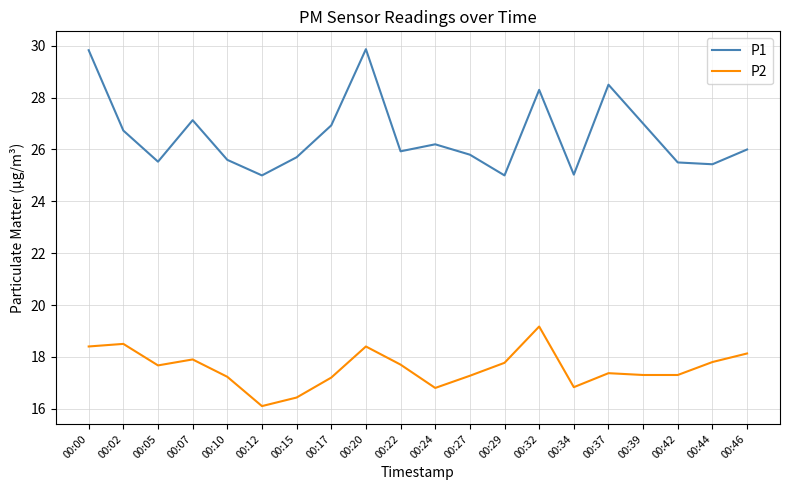

Does the chart have visible grid lines?

Yes